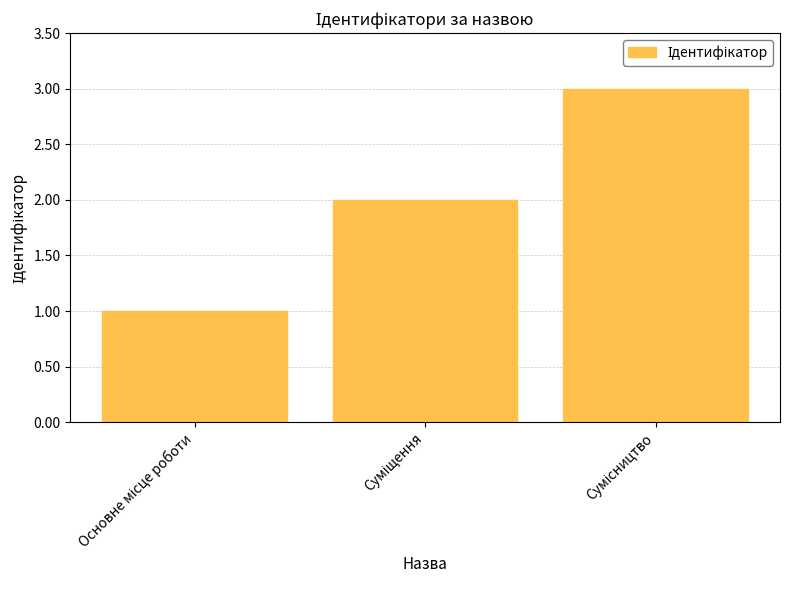

What is the maximum value shown in the chart?

3